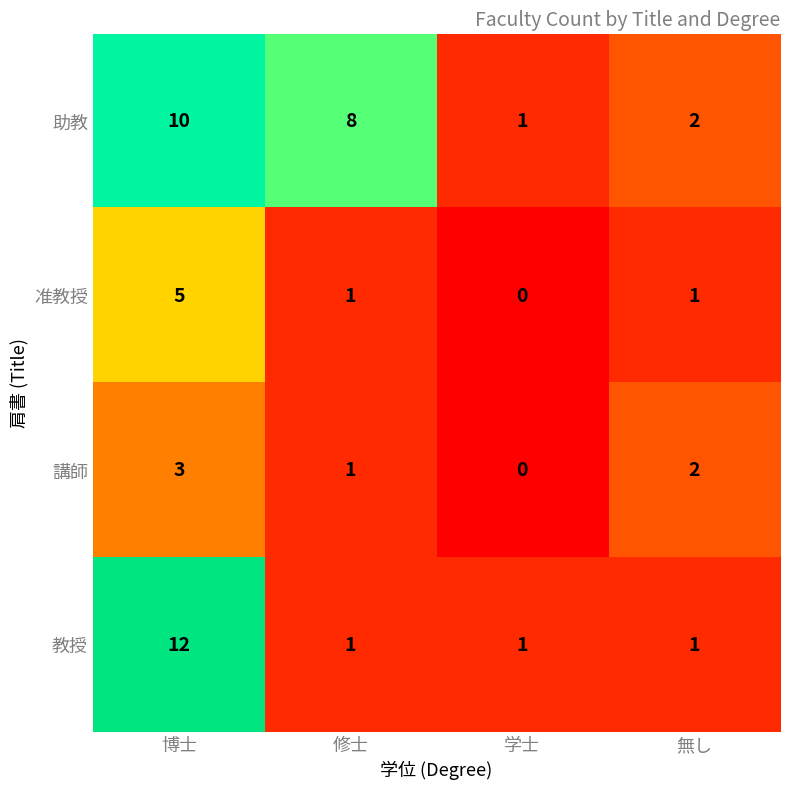

What is the difference between the maximum and second lowest values in the 准教授 series?

4